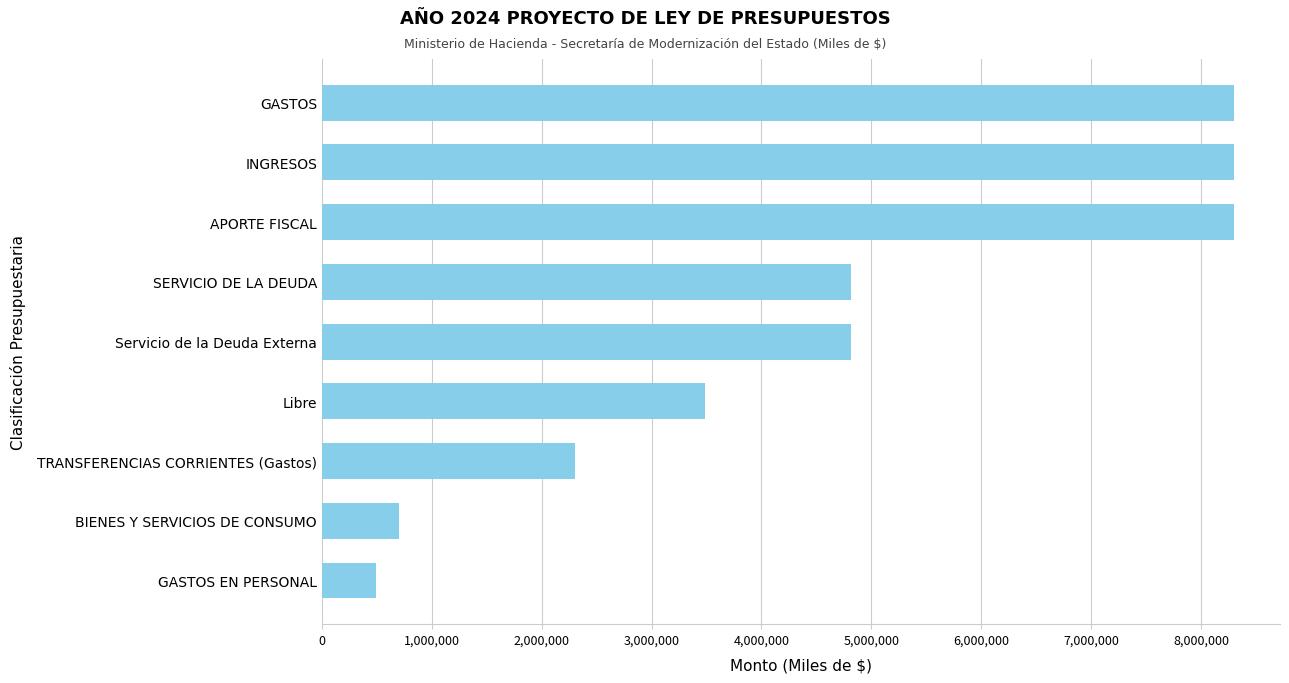

How many data points are less than 4815271?

4